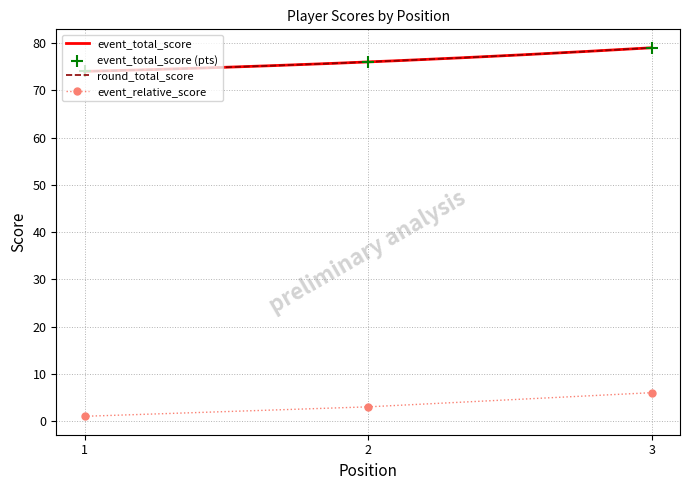

Which series contains the highest Y value?

event_total_score